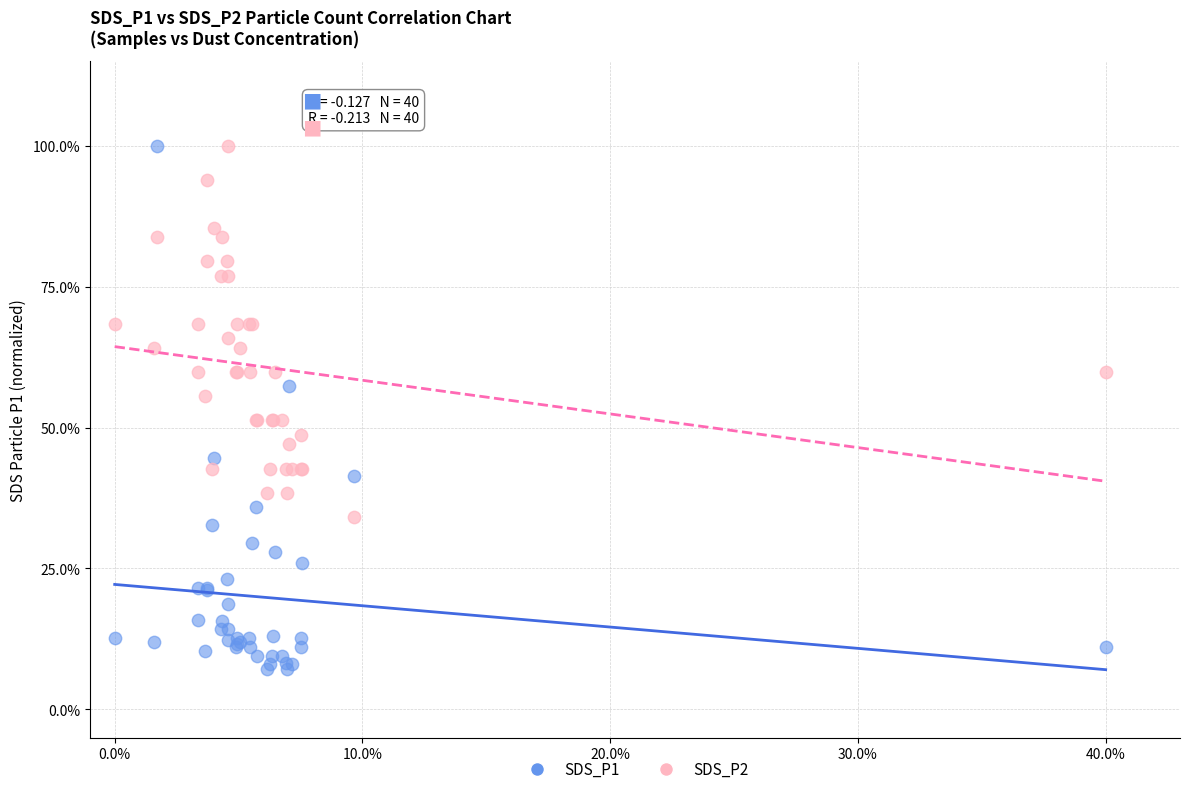

What are all the series names shown in the legend?

SDS_P1, SDS_P2